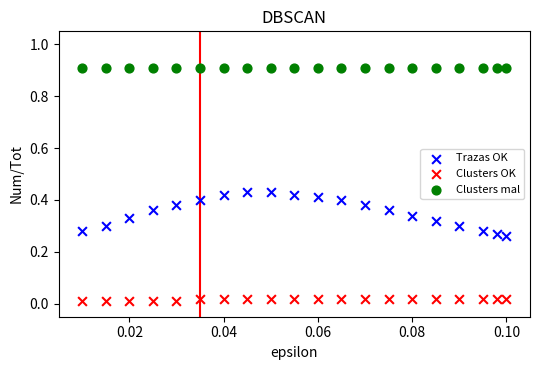

What are all the series names shown in the legend?

Trazas OK, Clusters OK, Clusters mal